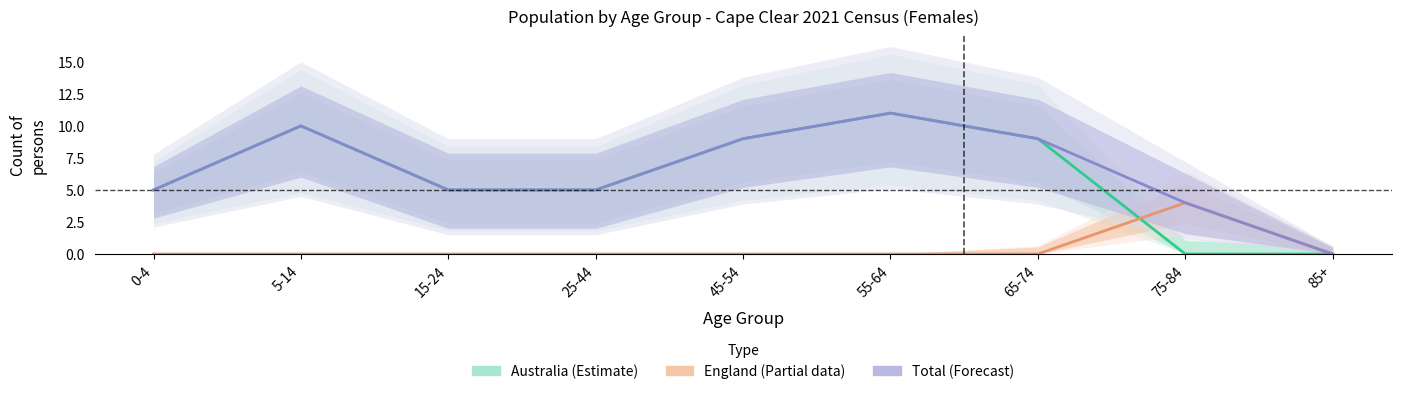

At which label is England (Partial data) closest to 2?

0-4